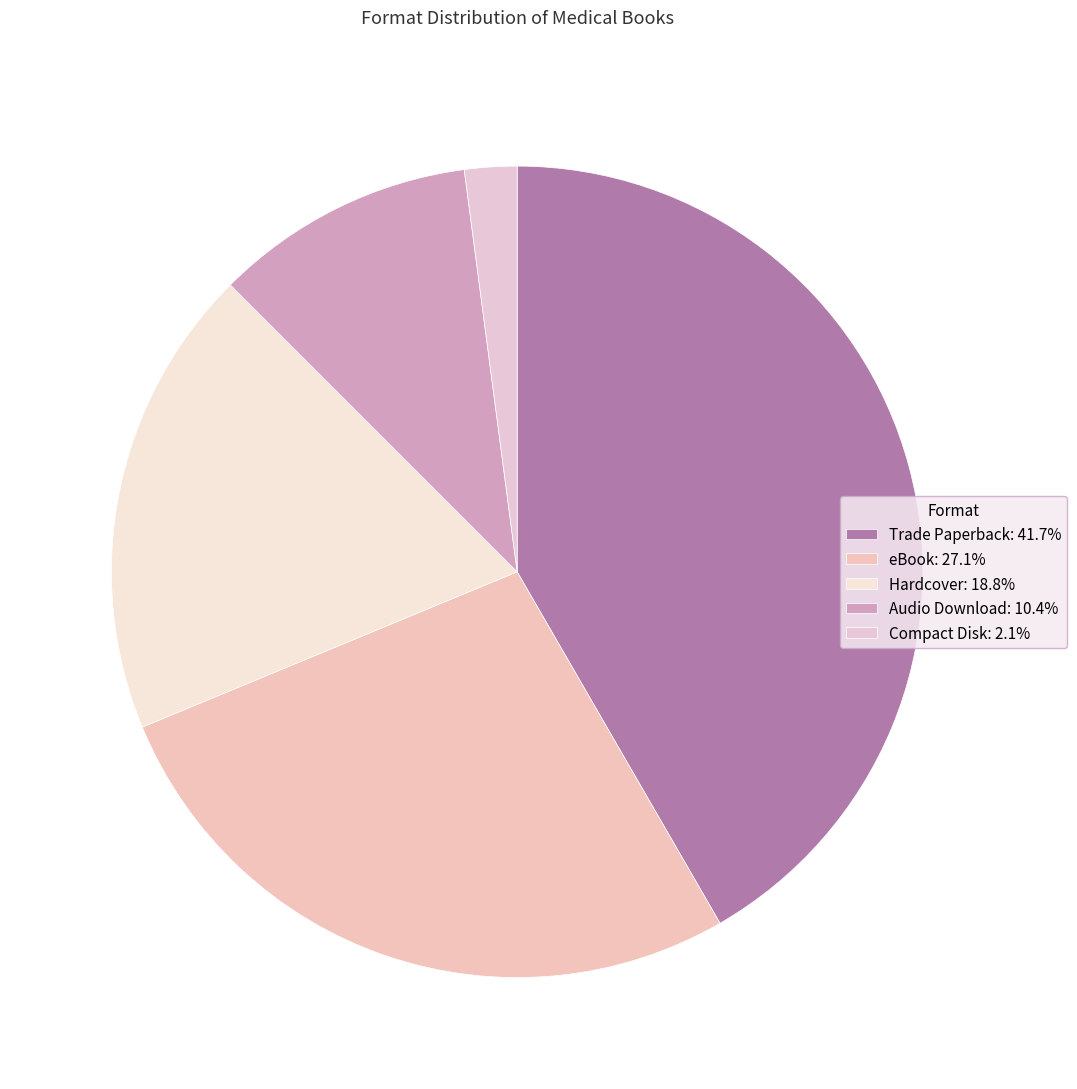

Rank the categories by value from lowest to highest.

Compact Disk, Audio Download, Hardcover, eBook, Trade Paperback